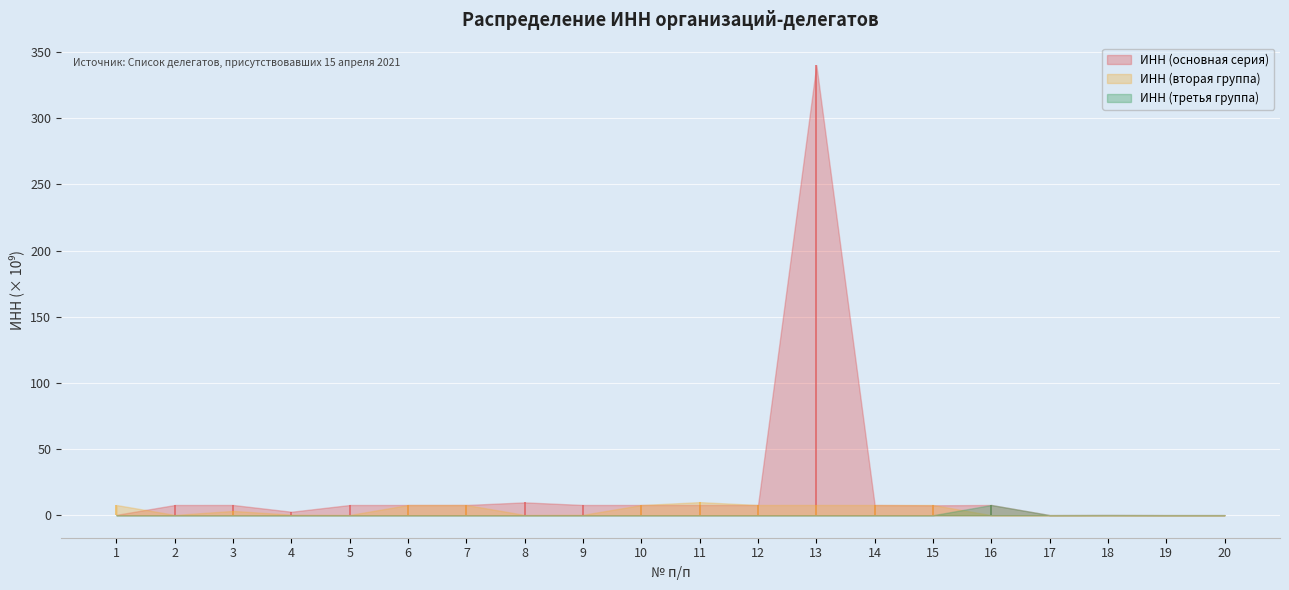

In ИНН (третья группа), how many points are higher than both neighbors (excluding endpoints)?

2